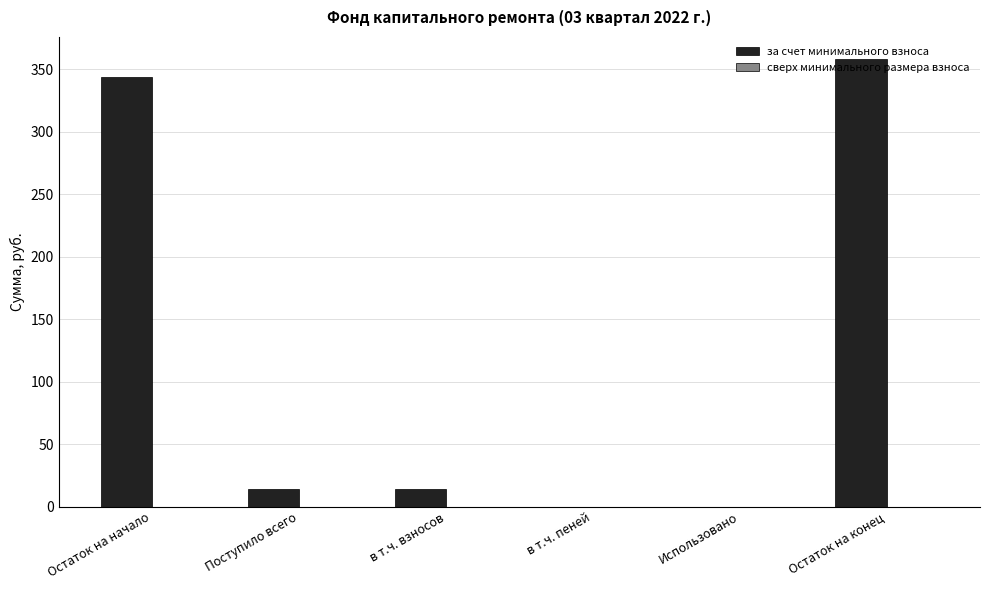

True or false: the data shows 0.0 at в т.ч. пеней.

True